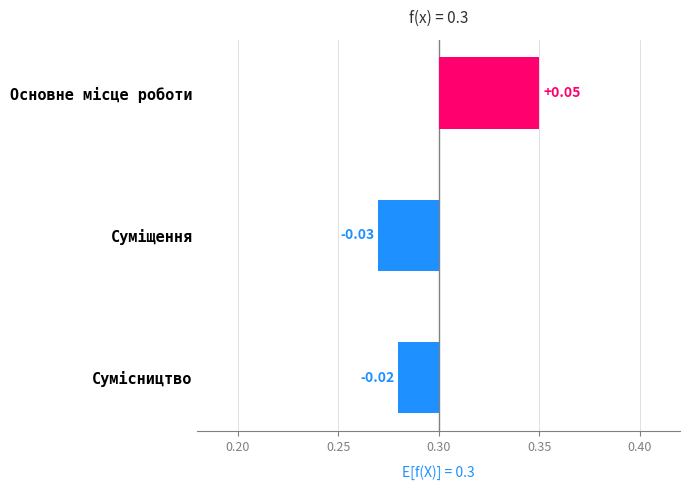

What position from the right is Суміщення?

2